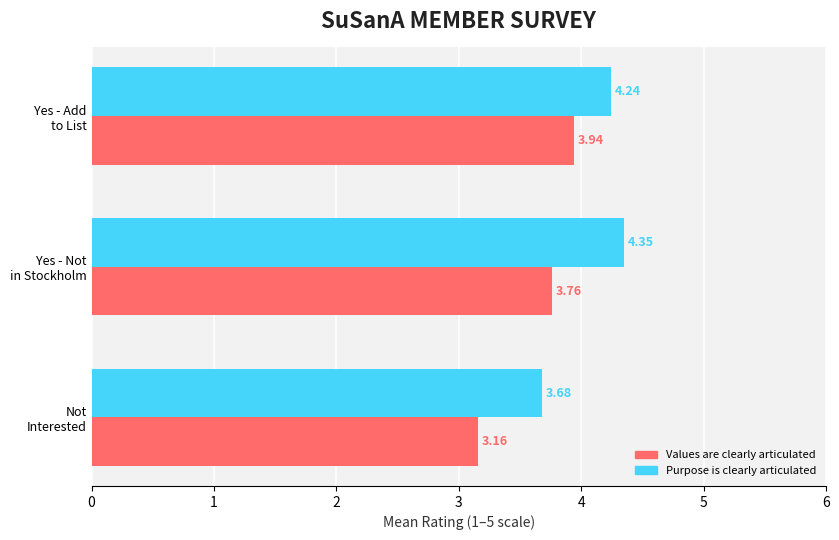

At which category is the sum across all series the highest?

Yes - Add
to List